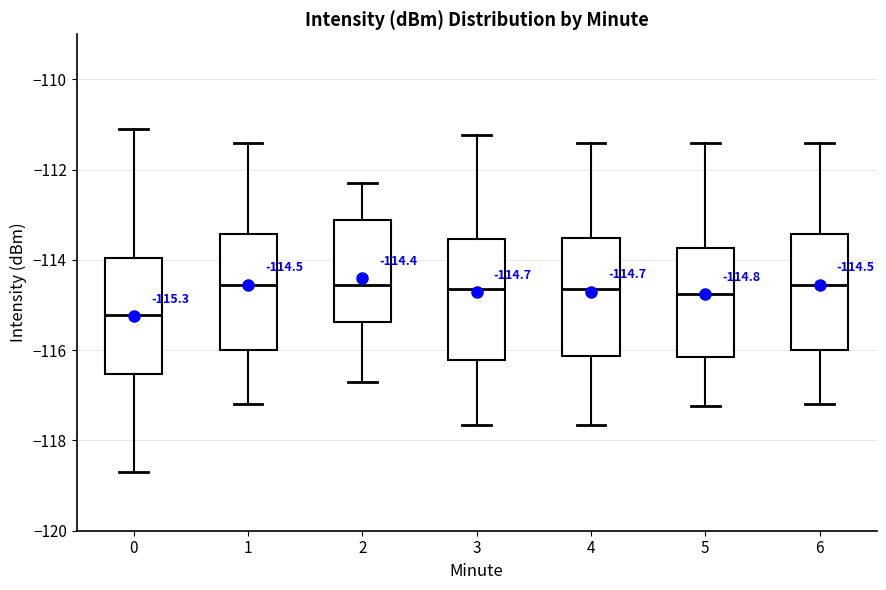

Which box's median line is the lowest?

0